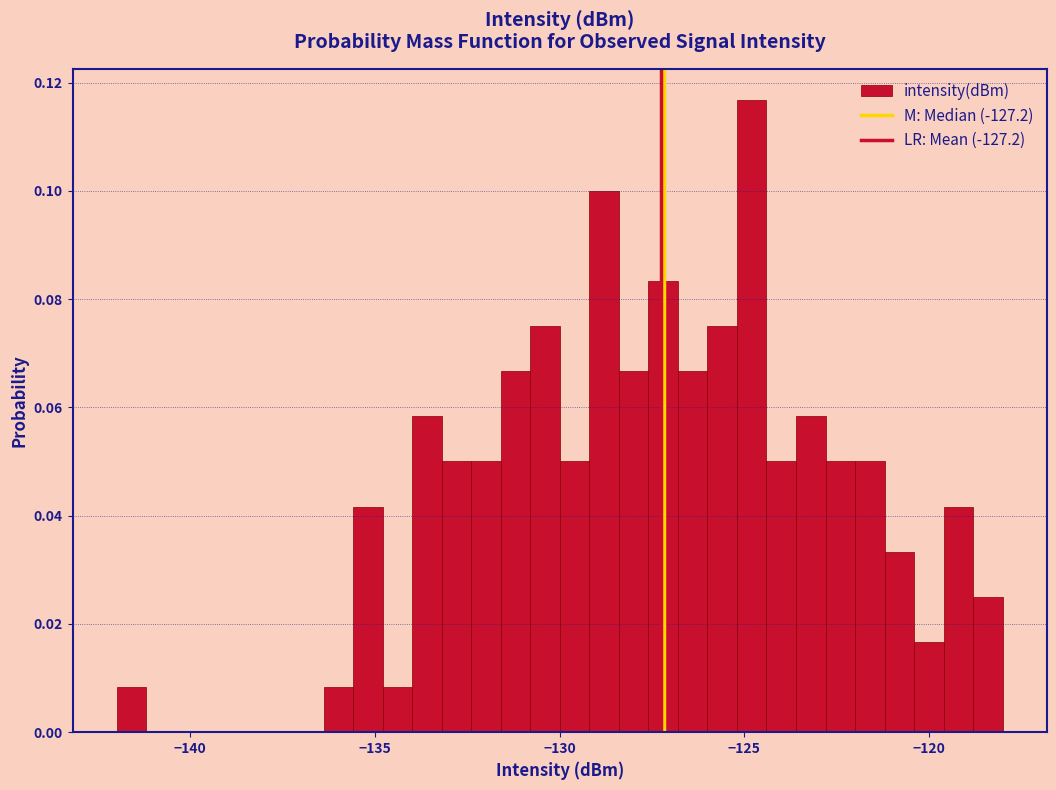

Around what value on the x-axis is the tallest bar? Give the approximate position of its centre, as read against the axis.

-125.0